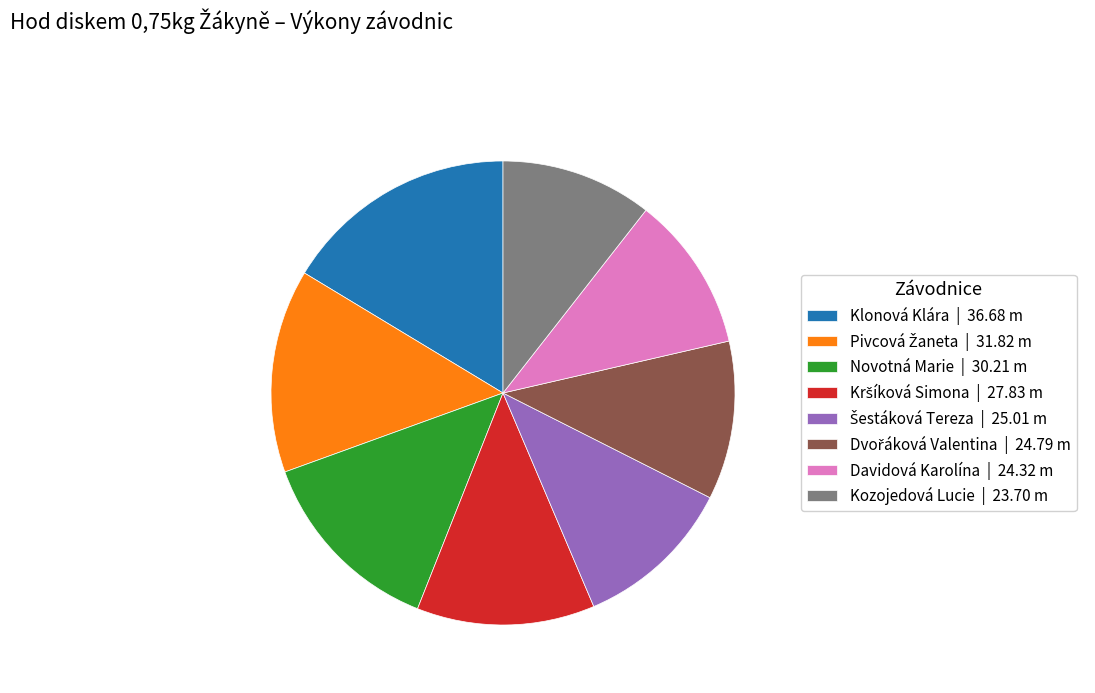

True or false: Davidová Karolína | 24.32 m accounts for 11% of the total.

True